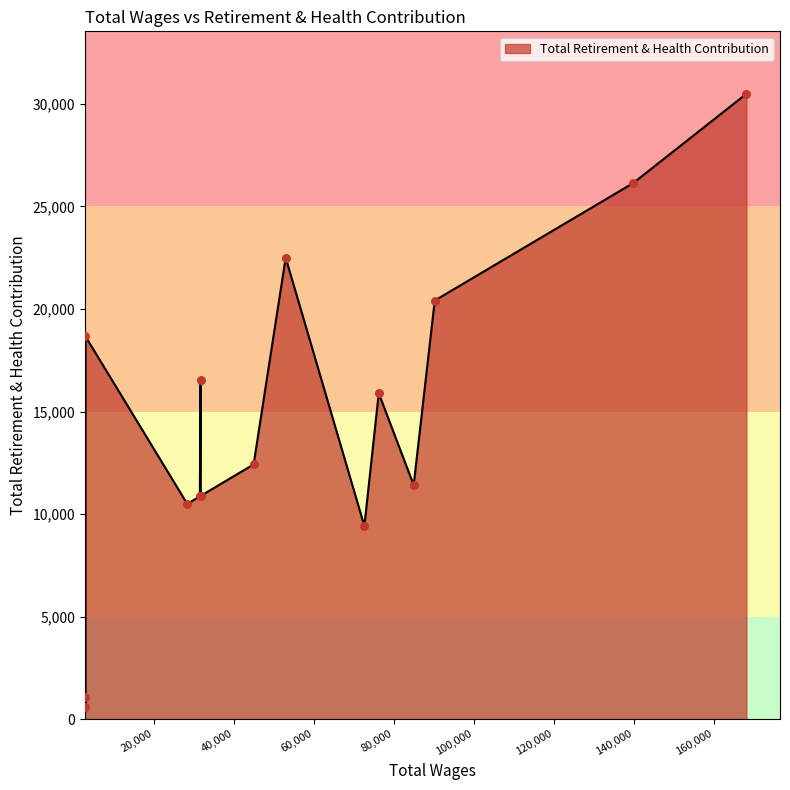

What is the change in value from 84926.0 to 31471.0?

-552